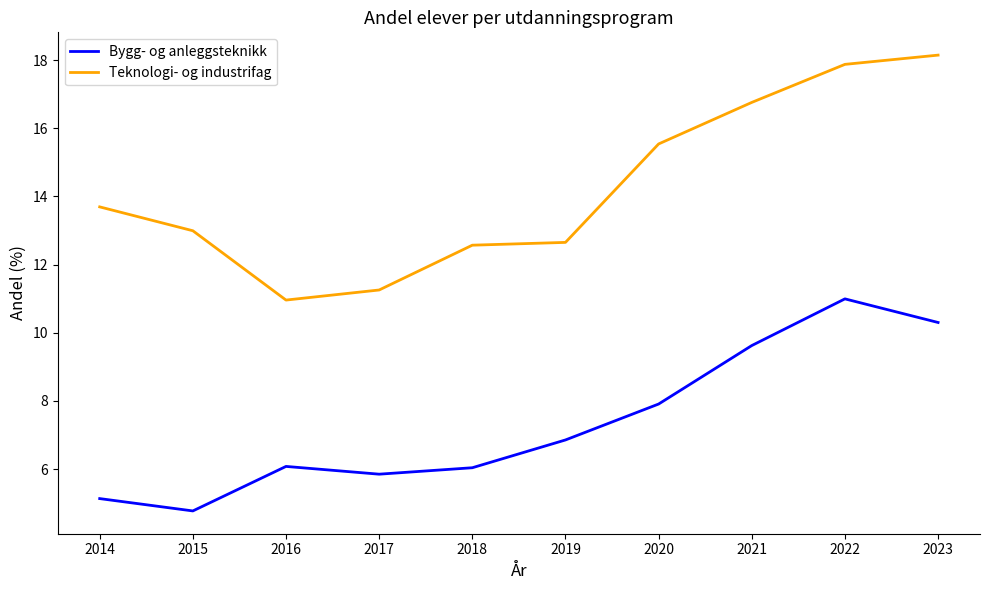

The Teknologi- og industrifag series shows 7.0 at 2021. True or false?

False